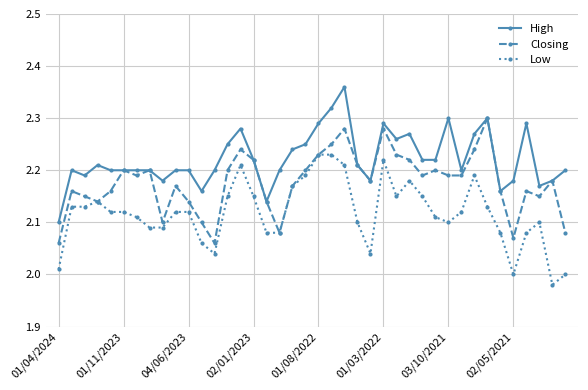

True or false: High and Low intersect in this chart.

False